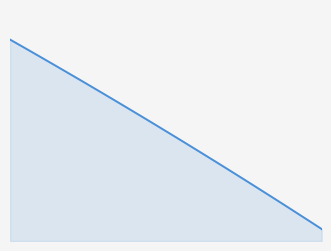

What is the average value?

45.3